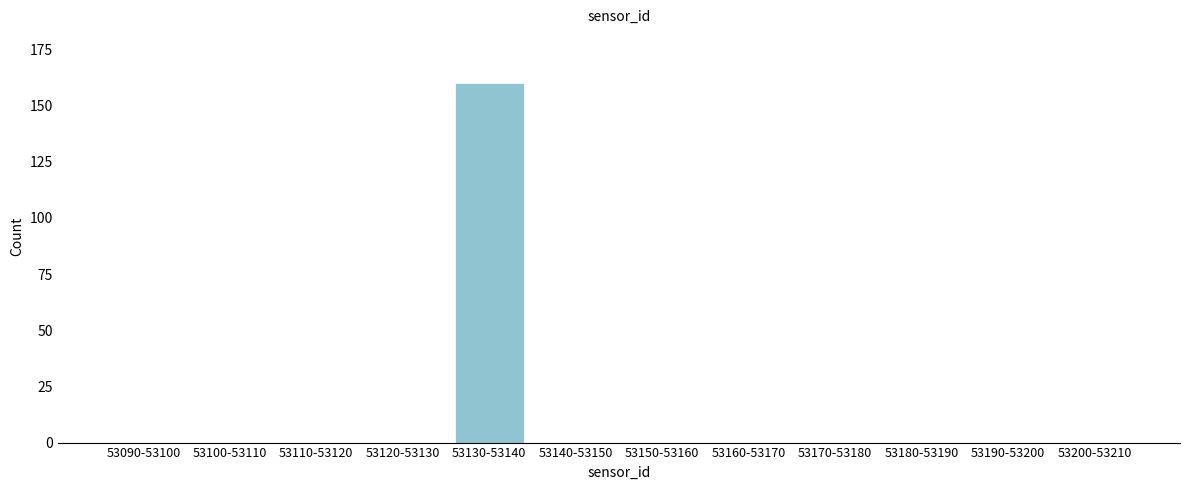

Reading left to right, list all the values displayed in this chart.

53090-53100=0	53100-53110=0	53110-53120=0	53120-53130=0	53130-53140=160	53140-53150=0	53150-53160=0	53160-53170=0	53170-53180=0	53180-53190=0	53190-53200=0	53200-53210=0